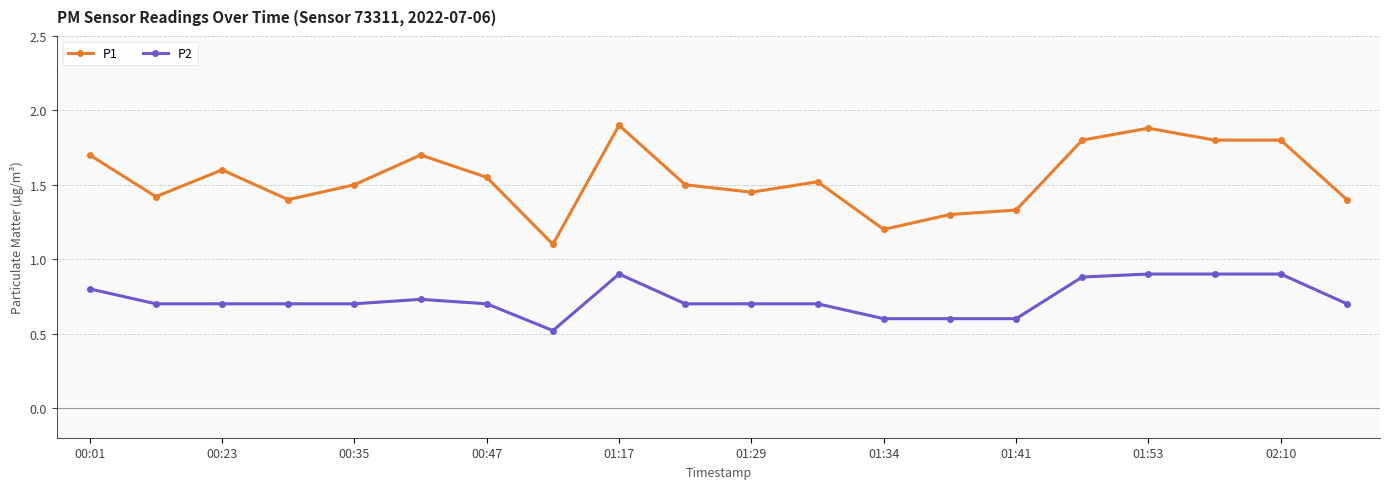

Is this an area chart (filled region under the line)?

No